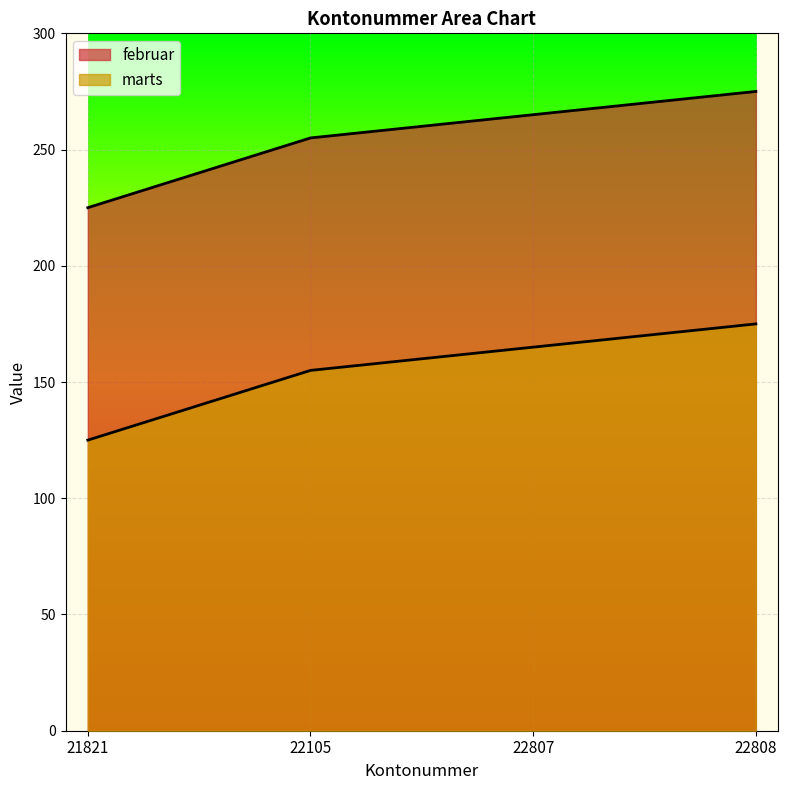

True or false: februar and marts cross at least once.

False